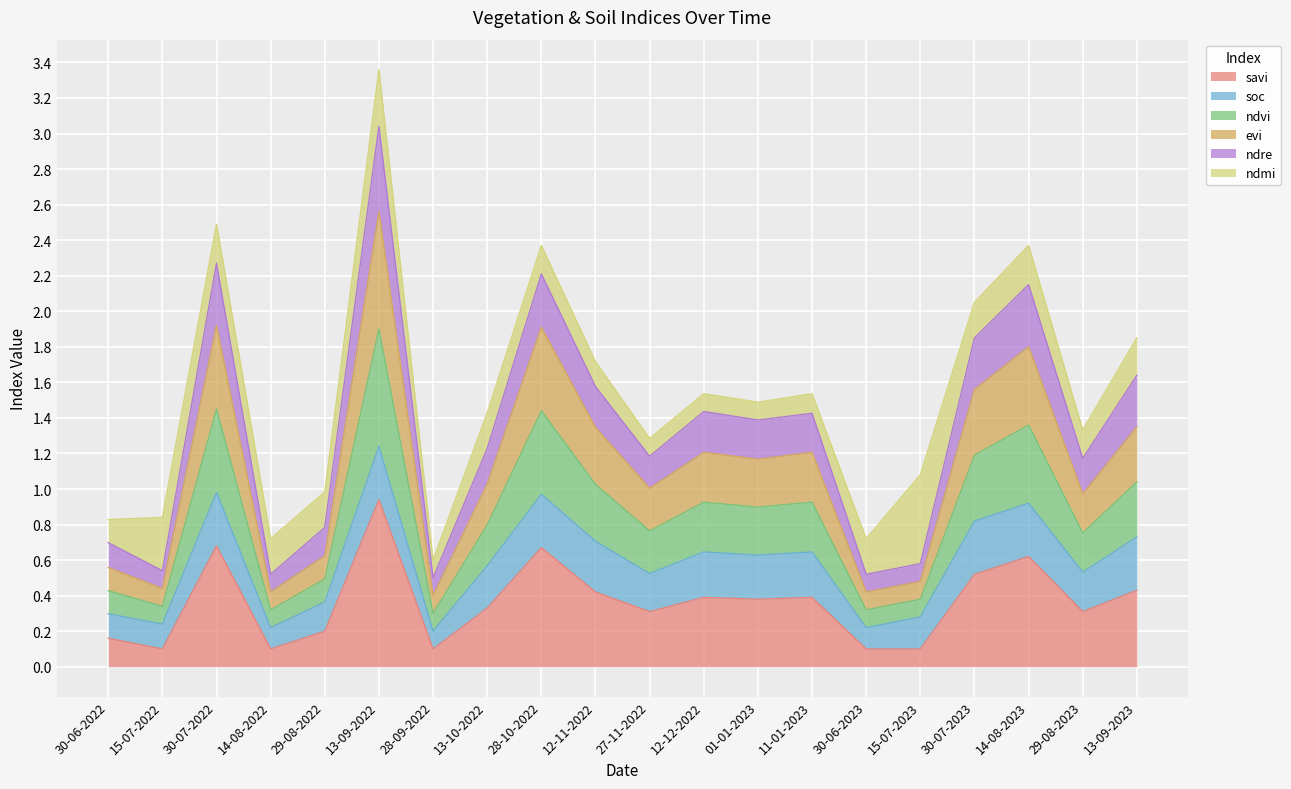

True or false: ndre has more than 1 interior local peaks.

True